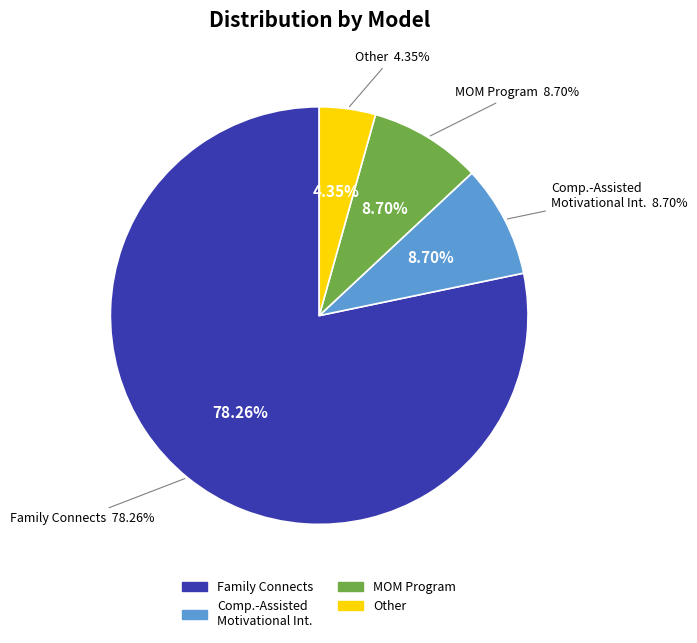

Does Family Connects represent more than half of the total?

Yes